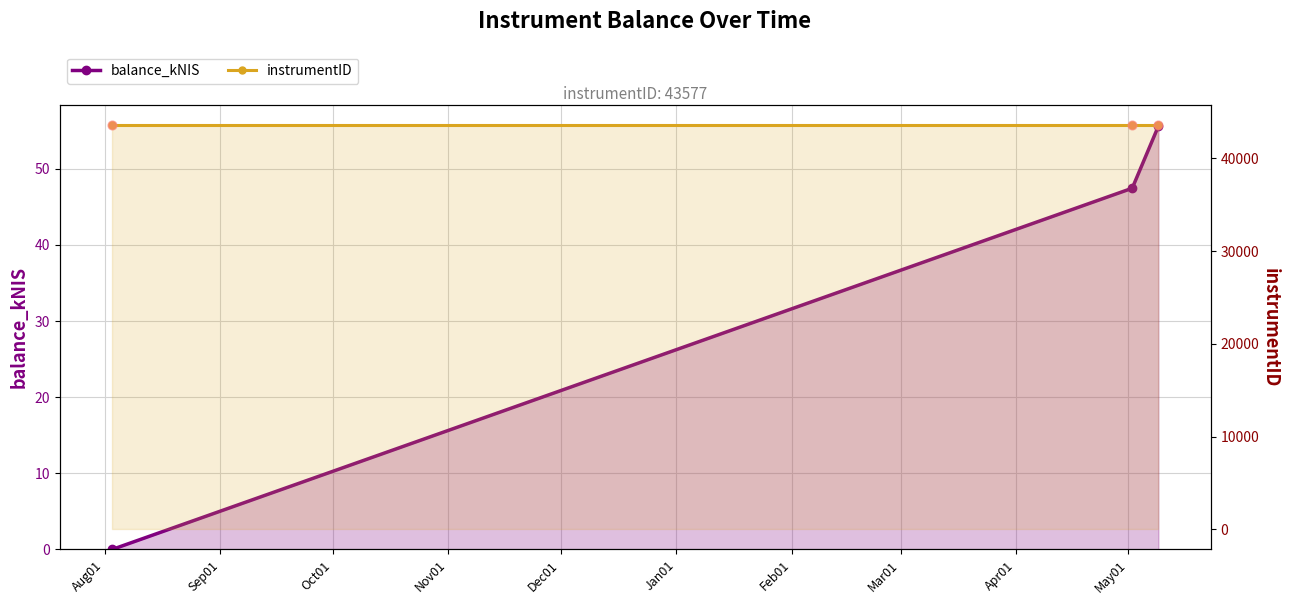

Which series contains the lowest Y value?

balance_kNIS